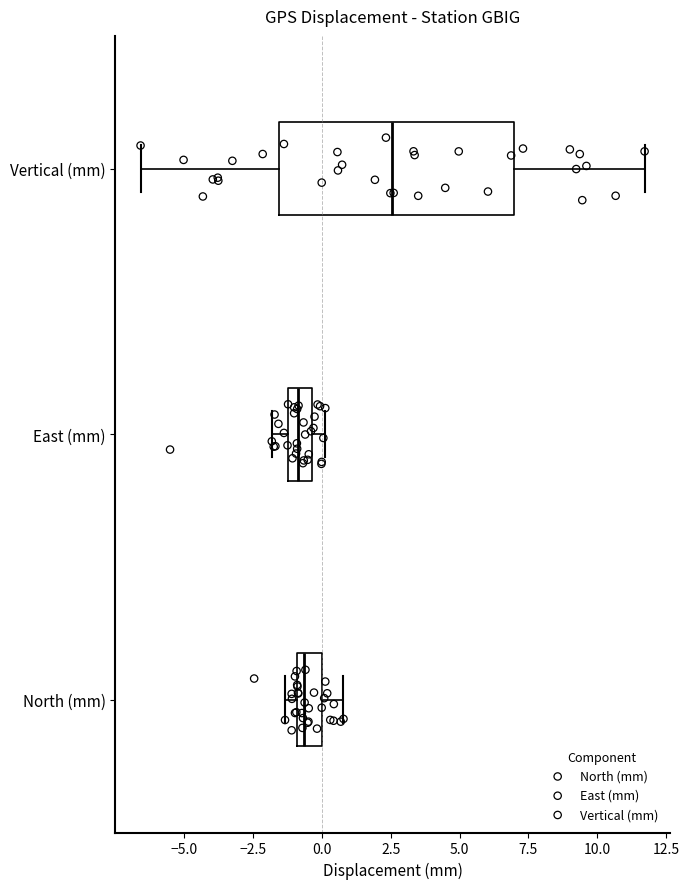

Where is the left edge of the box for North (mm) on the x-axis? The values are not printed on the chart, so give them approximately, as read against the axis.

-1.0